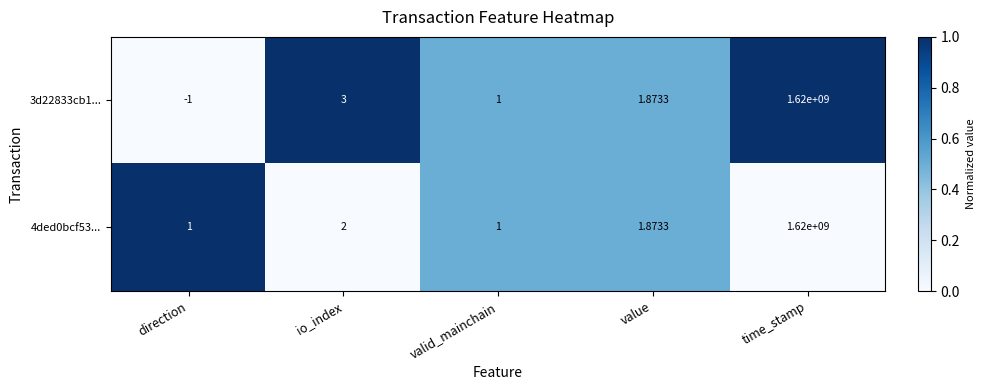

At which category is the sum across all series the highest?

time_stamp